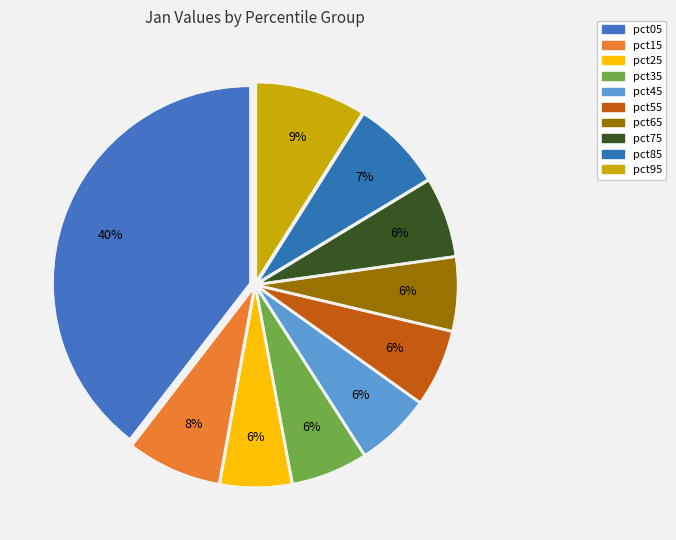

How many segments does this pie chart have?

10